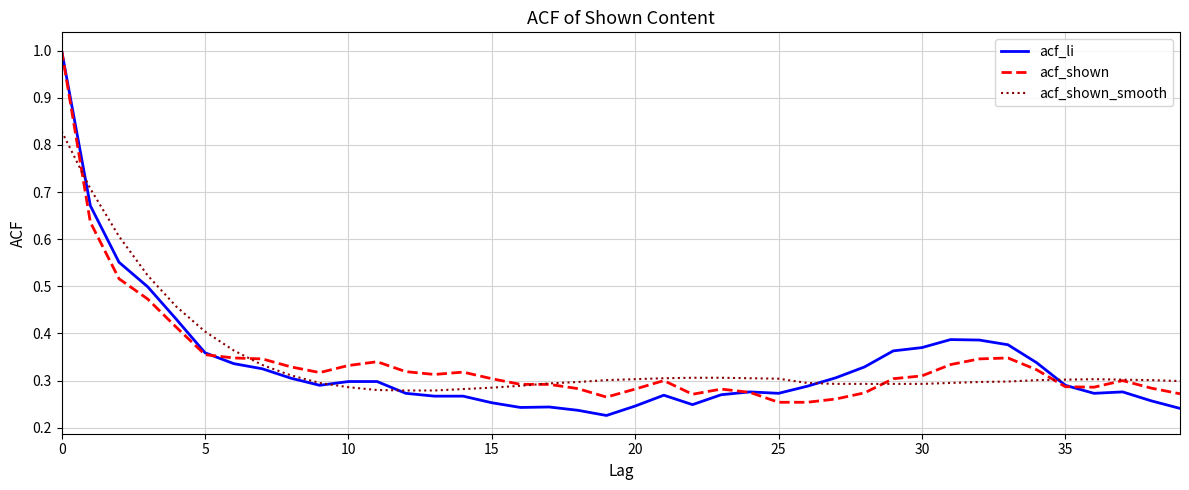

Is this an area chart (filled region under the line)?

No